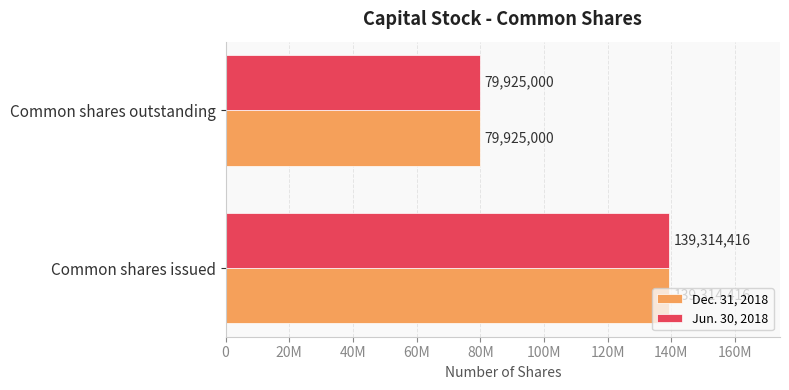

What are all the series names shown in the legend?

Dec. 31, 2018, Jun. 30, 2018